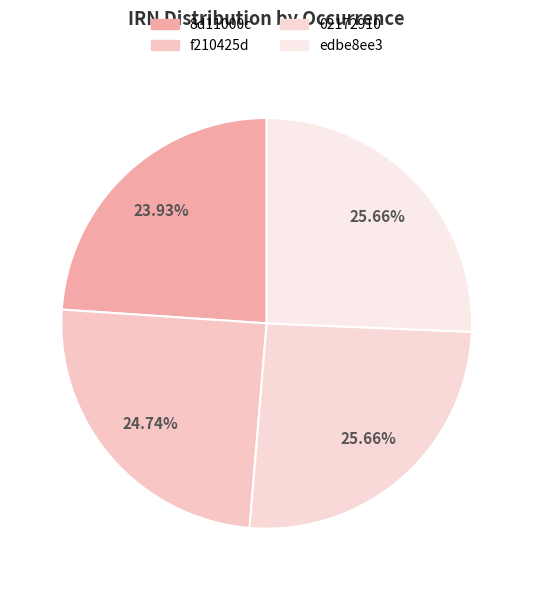

How many segments does this pie chart have?

4